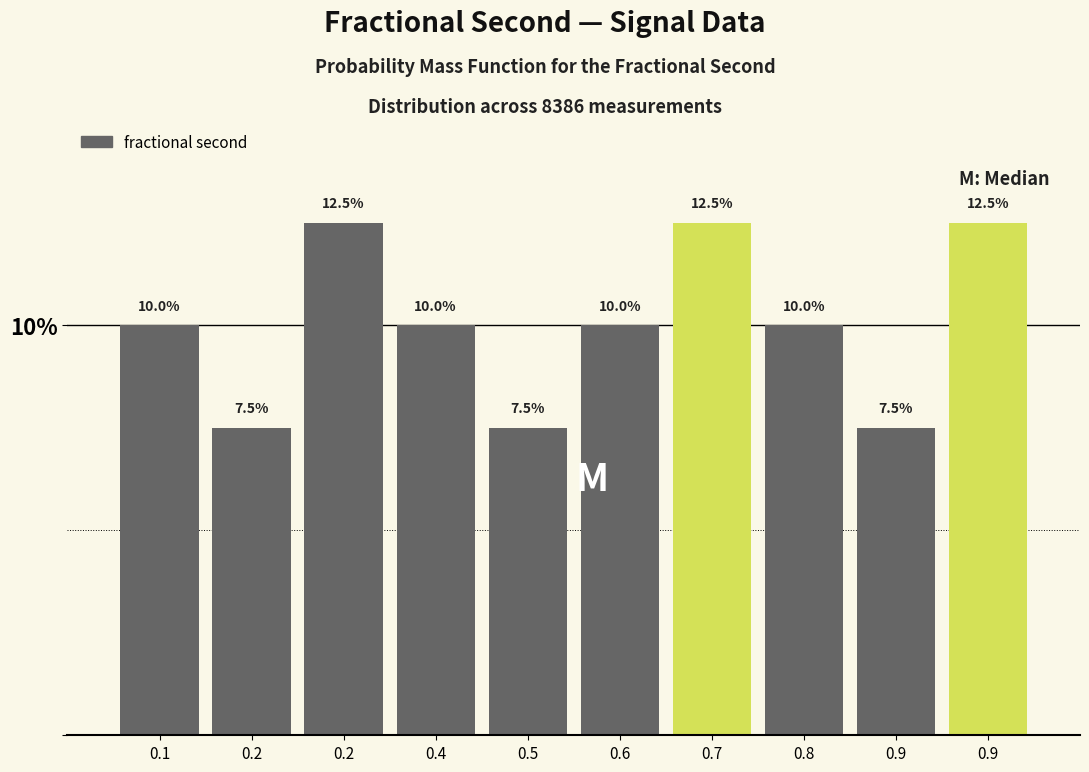

How many bars are there in total?

10